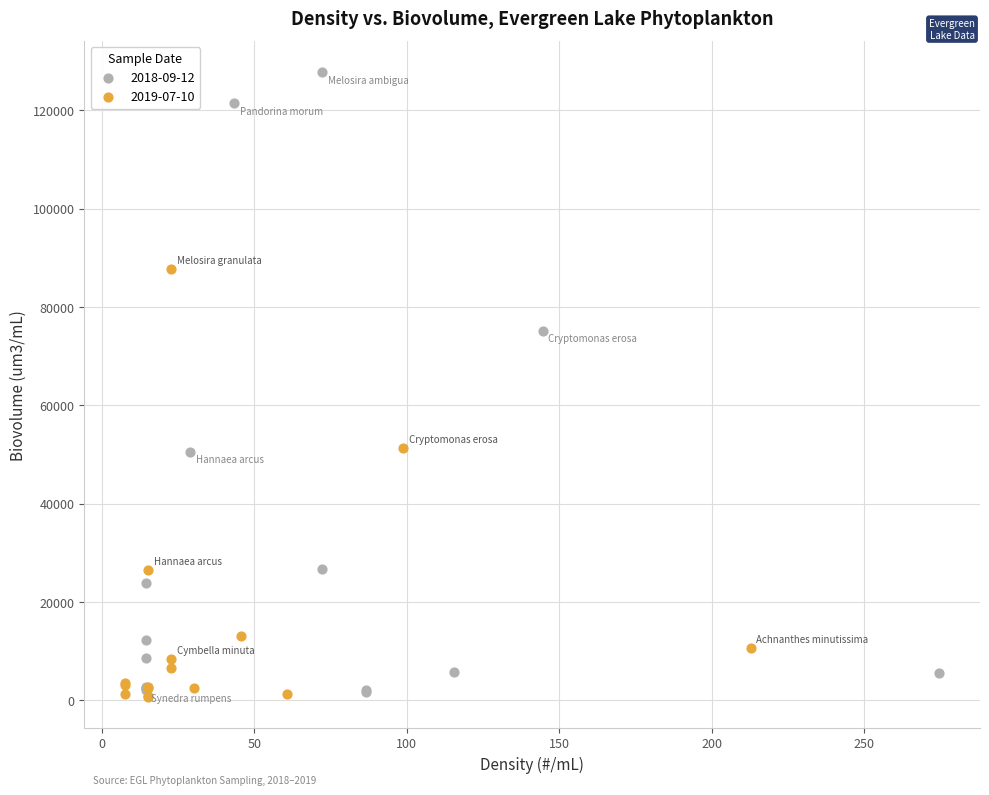

Which series has the widest spread of Y values?

2018-09-12